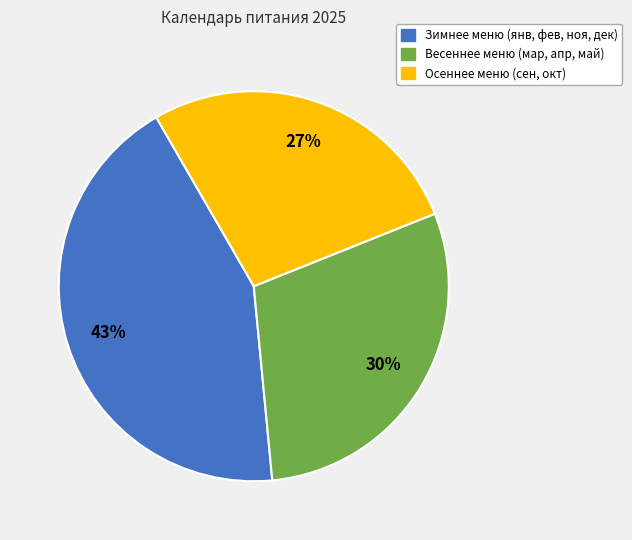

Is there any slice that represents more than half of the pie?

No